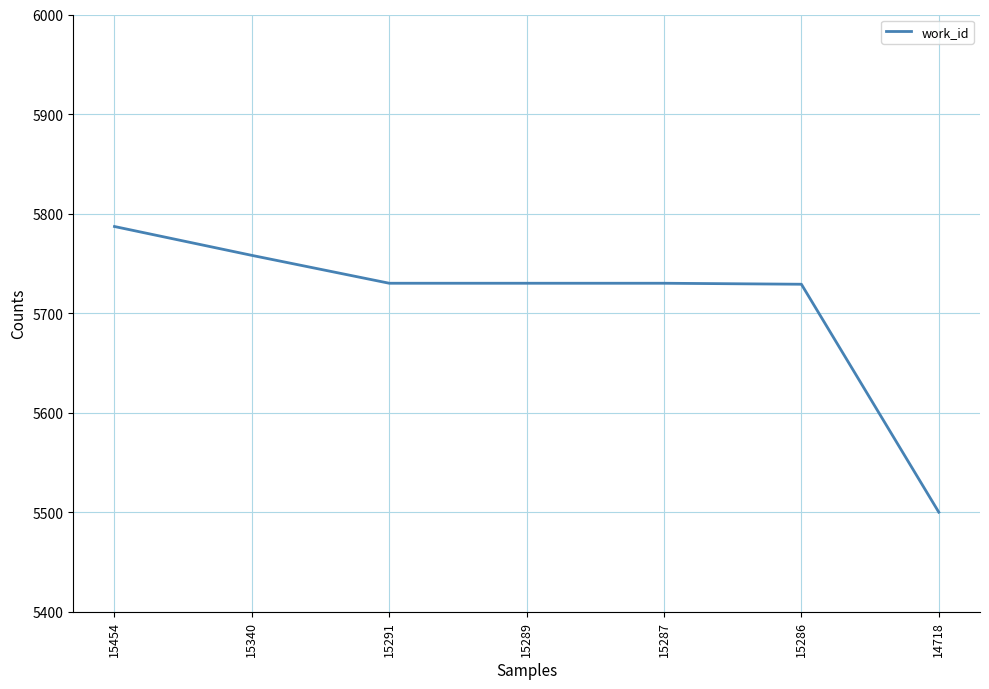

What is the sum of the values at 15454 and 15287?

11517